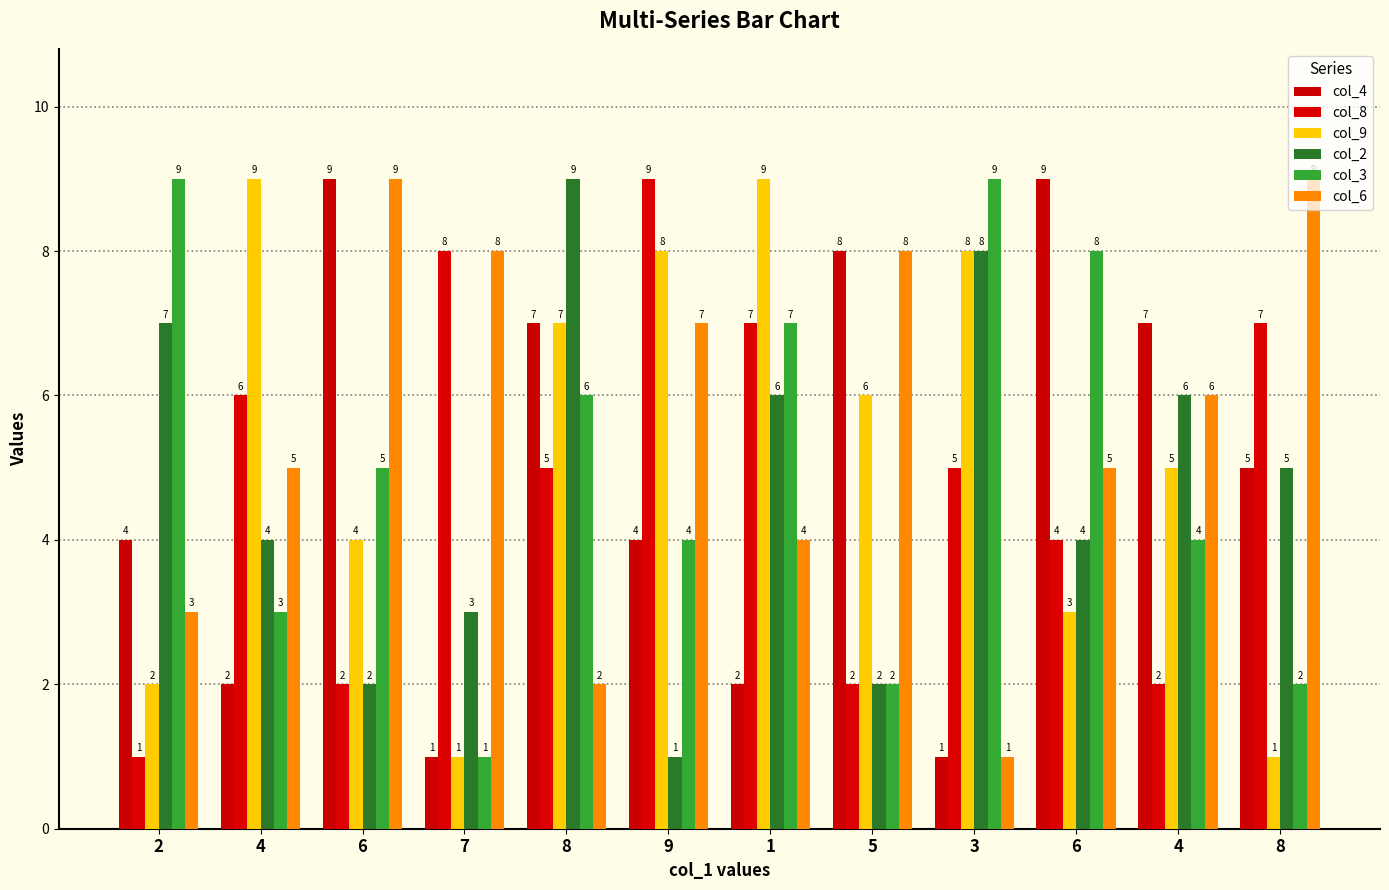

The col_6 series shows 7 at 9. True or false?

True